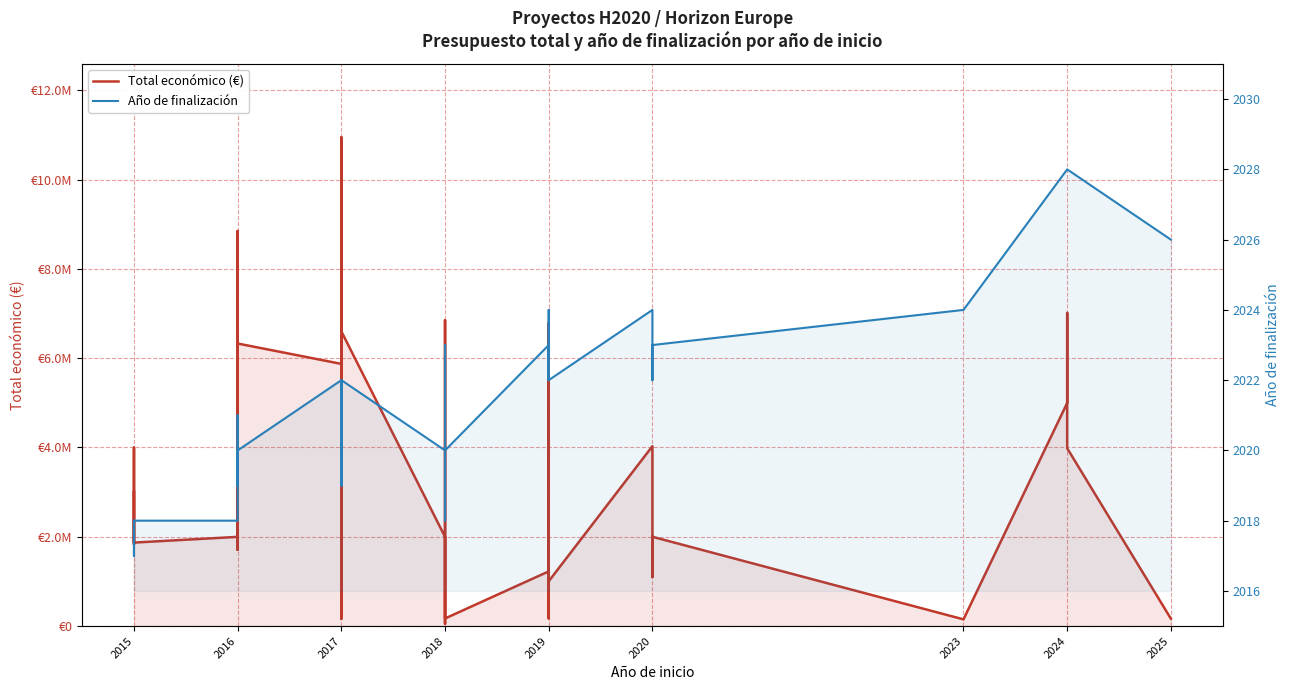

Reading left to right, what are all the values shown in this chart?

Total económico (€): 3002166	1829390	3996317	1869853	1997731	8848523	7755101	1707056	6328164	5871895	2396526	170121	6239340	10946366	998906	7308180	2611223	170121	6600746	1997191	50000	4884493	6850050	5818971	170121	1224742	558821	4998322	6787075	172932	1003835	4029238	1100000	1999937	150000	4997361	7013928	6532131	3981772	165312
Año de finalización: 2018	2017	2018	2018	2018	2021	2021	2019	2020	2022	2021	2019	2021	2022	2019	2020	2020	2020	2022	2020	2018	2022	2023	2022	2020	2023	2022	2022	2024	2022	2022	2024	2022	2023	2024	2028	2028	2028	2028	2026